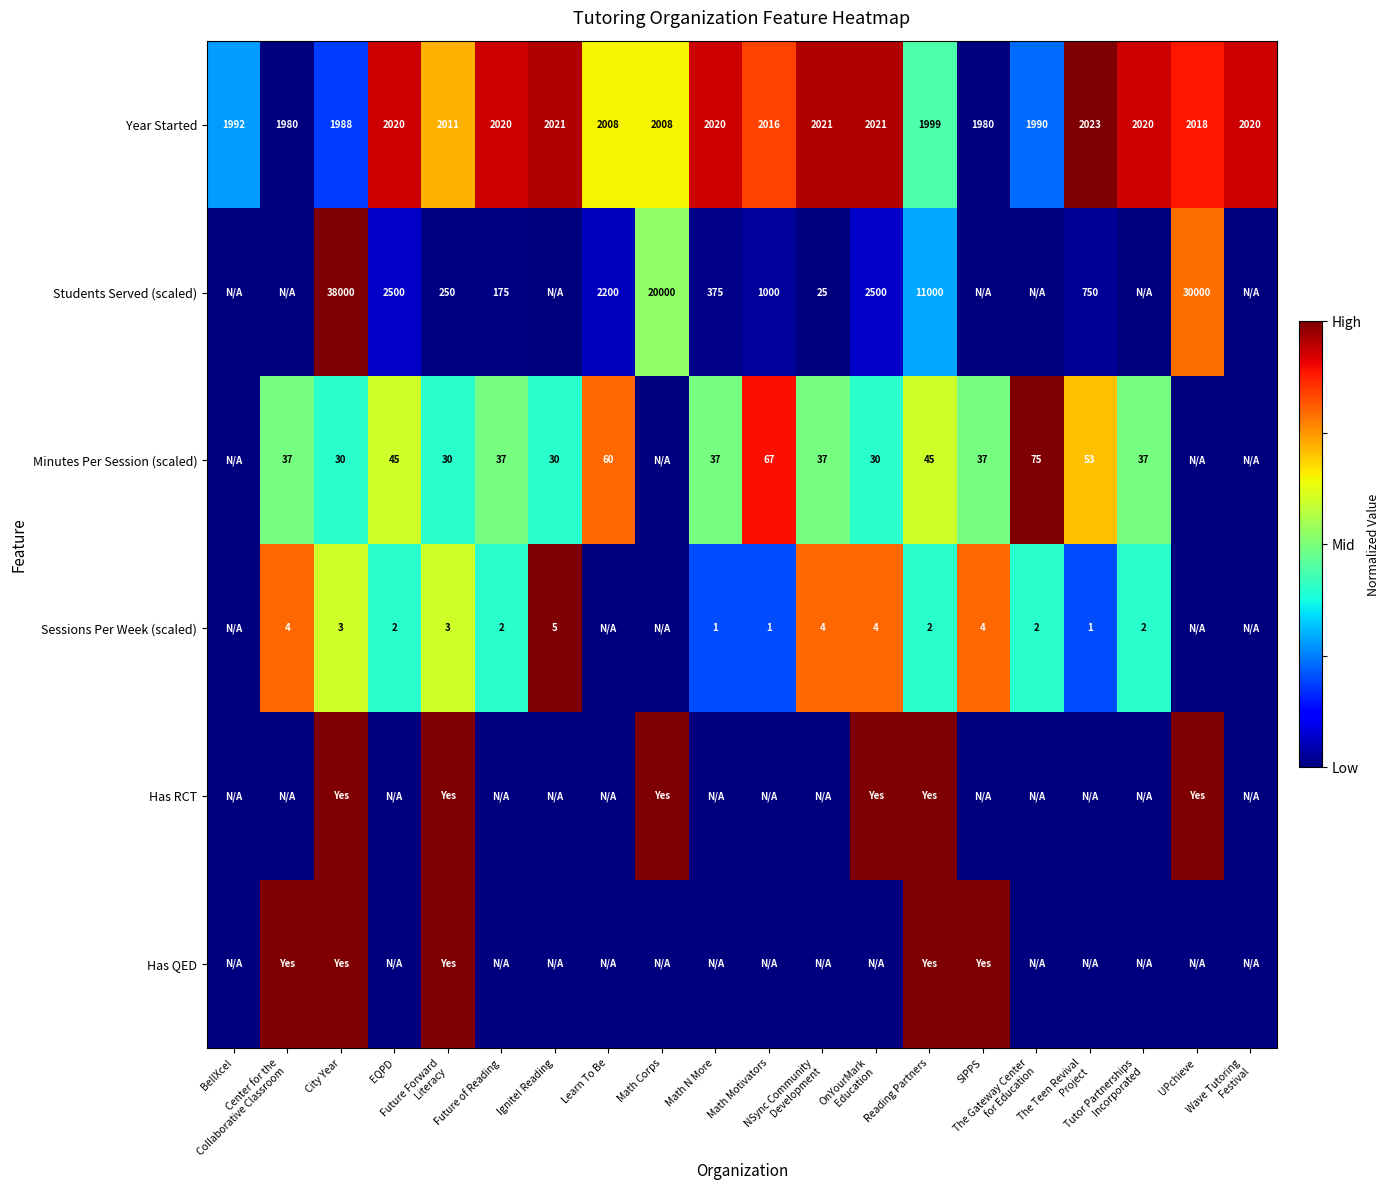

What is the difference between the maximum and minimum values in the Year Started series?

43